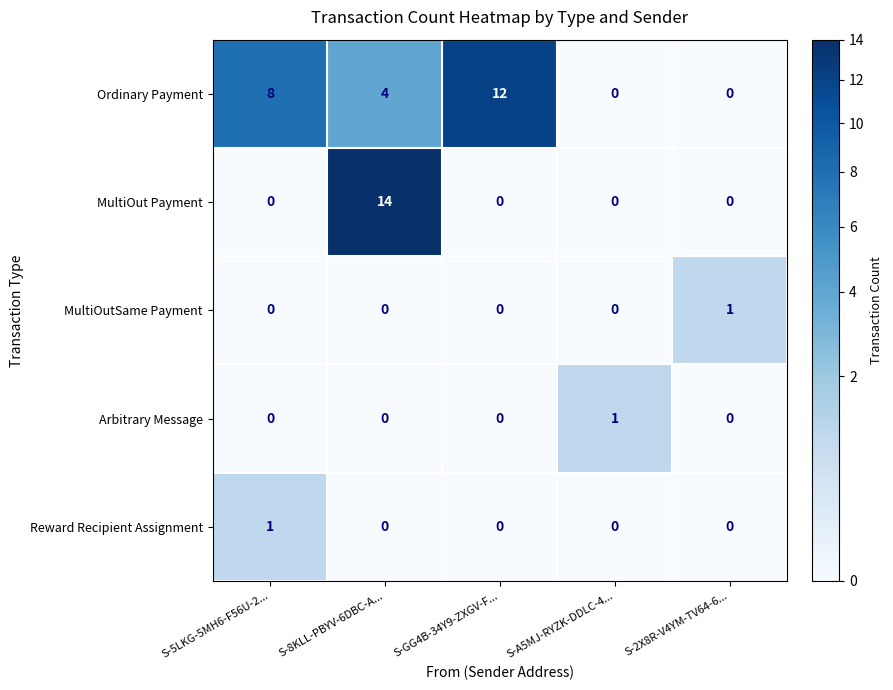

Count the Ordinary Payment values in the range 0 to 8.

4